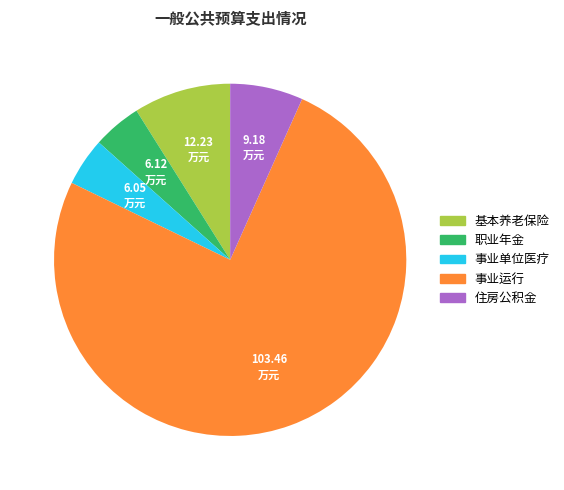

How many segments does this pie chart have?

5